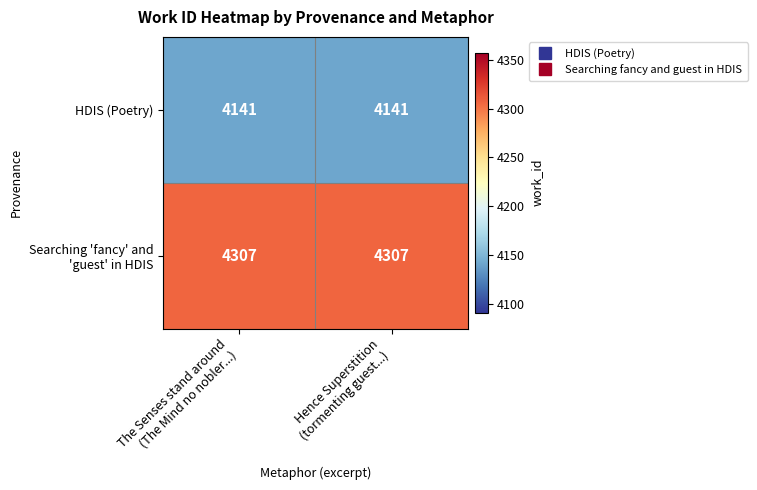

What is the maximum value shown in the chart?

4307